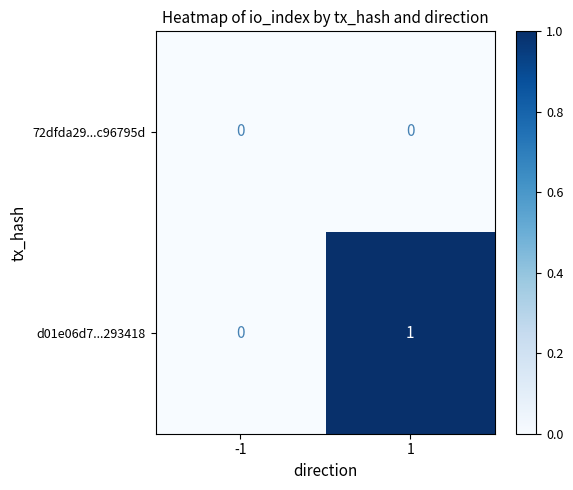

Which series has the widest spread of values?

d01e06d7...293418